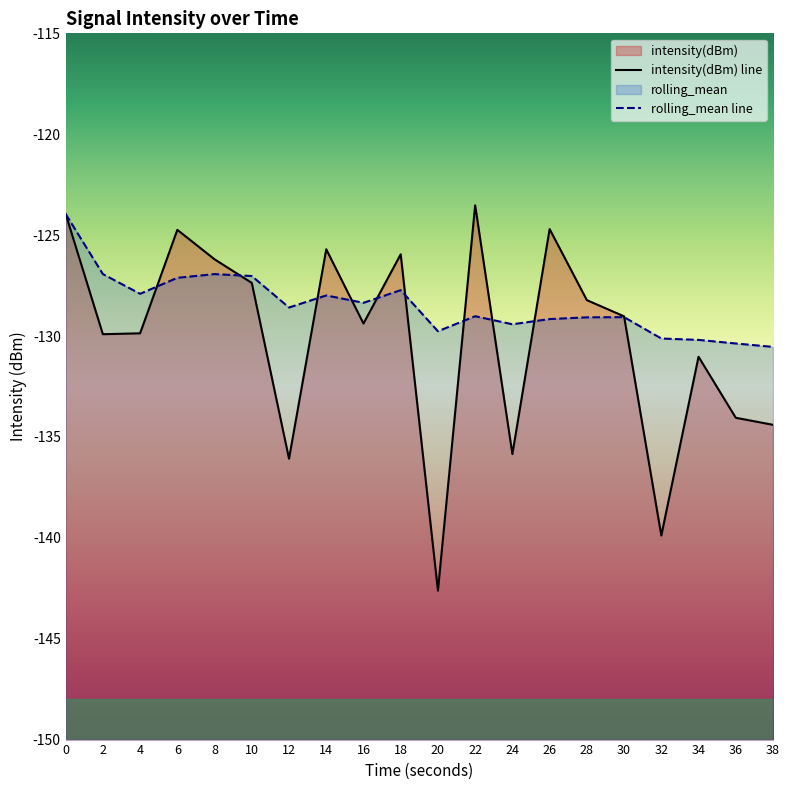

Between 24 and 26, which series saw the biggest shift?

intensity(dBm)